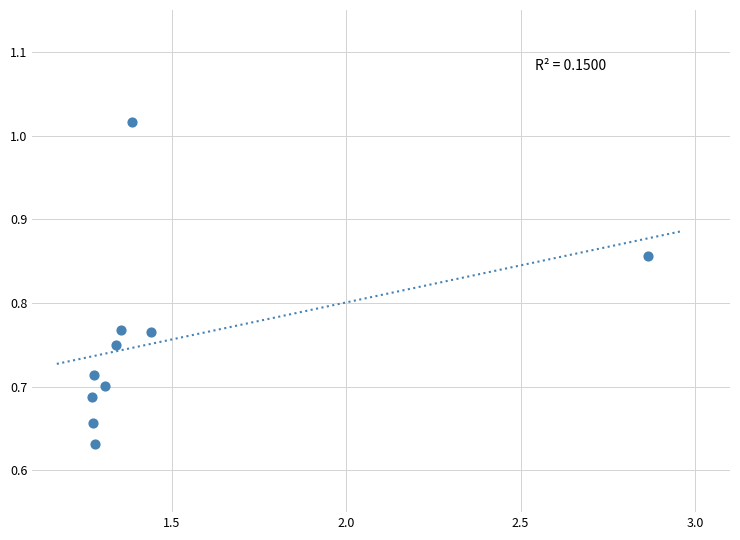

What is the range of Y values (max minus min)?

0.4